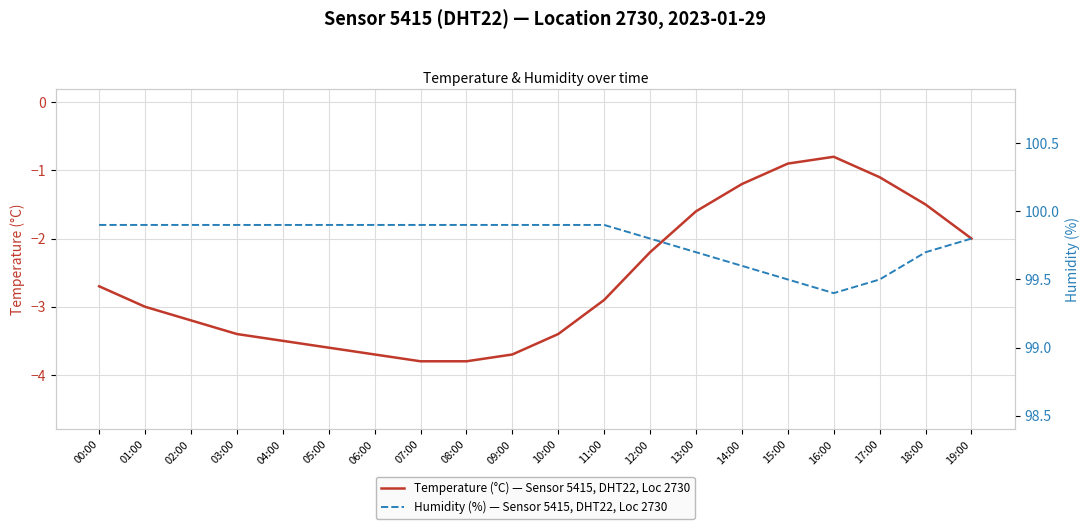

What value does the Humidity (%) — Sensor 5415, DHT22, Loc 2730 series have at 04:00?

99.9